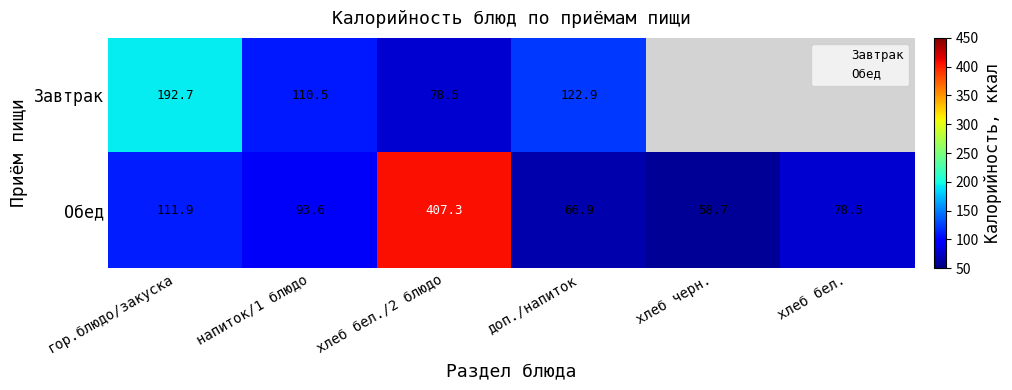

What is the difference between the second highest and second lowest values?

45.0